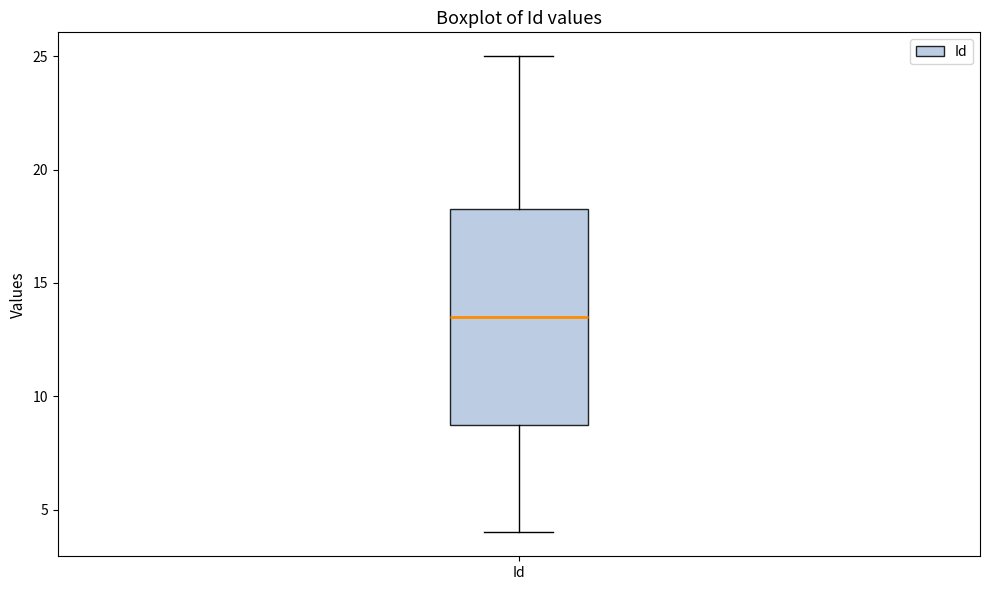

Read this box plot against the y-axis: the position of the median line, the range covered by the box, and the ends of both whiskers. The values are not printed on the chart, so give them approximately, as read against the axis.

median 13.5, box 9.0 to 18.5, whiskers 4.0 to 25.0